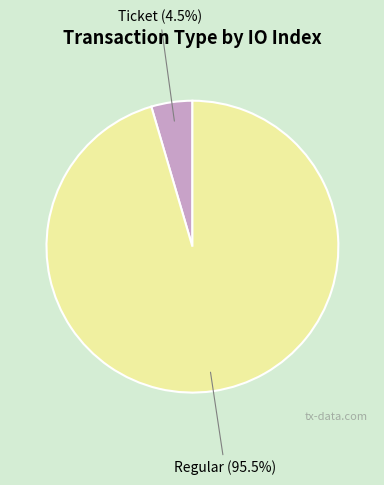

Does any single category account for the majority?

Yes